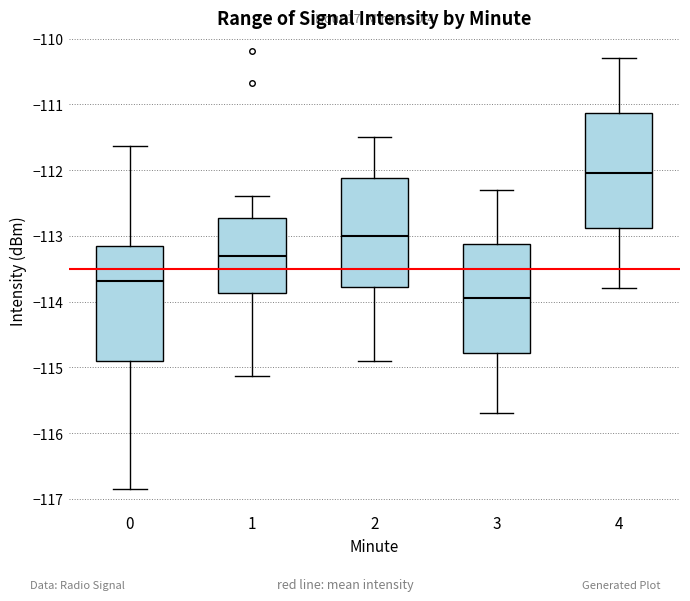

Reading left to right, read every box against the y-axis: the position of its median line, the range the box covers, and the ends of its whiskers. The values are not printed on the chart, so give them approximately, as read against the axis.

0: median -113.7, box -114.9 to -113.2, whiskers -116.8 to -111.6
1: median -113.3, box -113.9 to -112.7, whiskers -115.1 to -112.4
2: median -113.0, box -113.8 to -112.1, whiskers -114.9 to -111.5
3: median -113.9, box -114.8 to -113.1, whiskers -115.7 to -112.3
4: median -112.0, box -112.9 to -111.1, whiskers -113.8 to -110.3